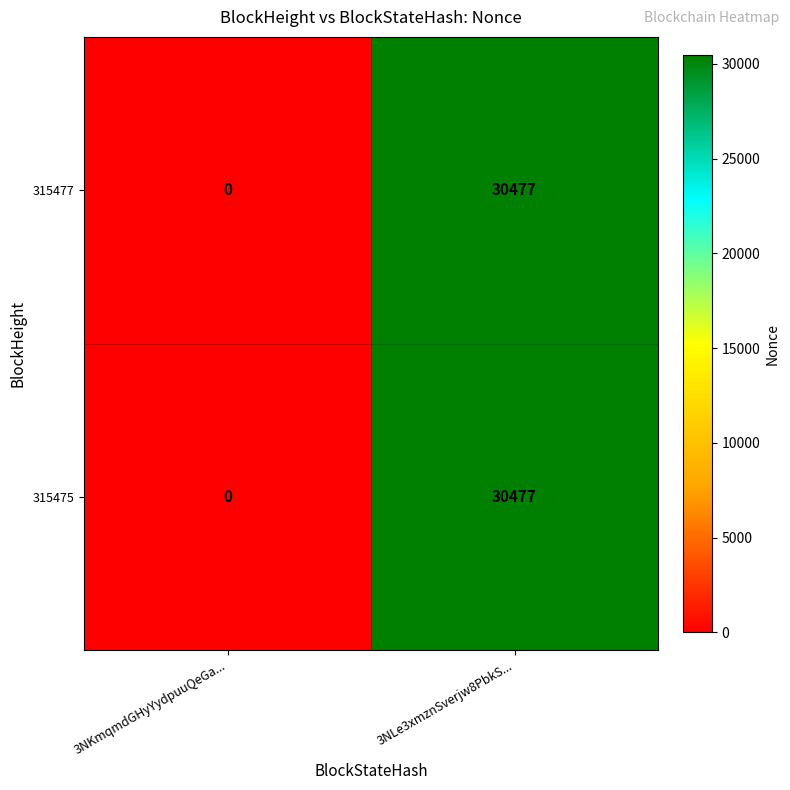

At which category does the chart reach its minimum across all series?

3NKmqmdGHyYydpuuQeGa...